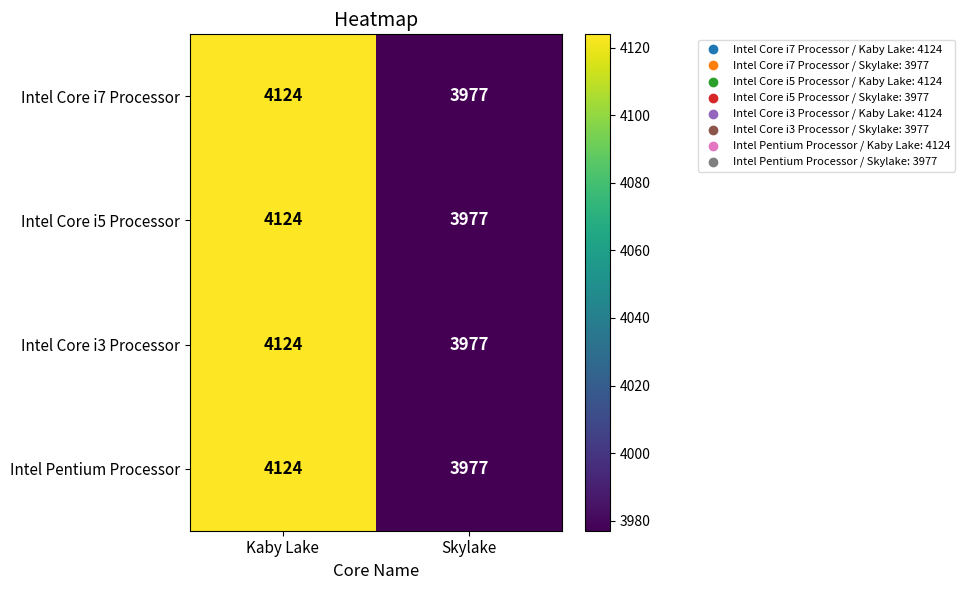

At which label is Intel Core i5 Processor closest to 4050?

Skylake